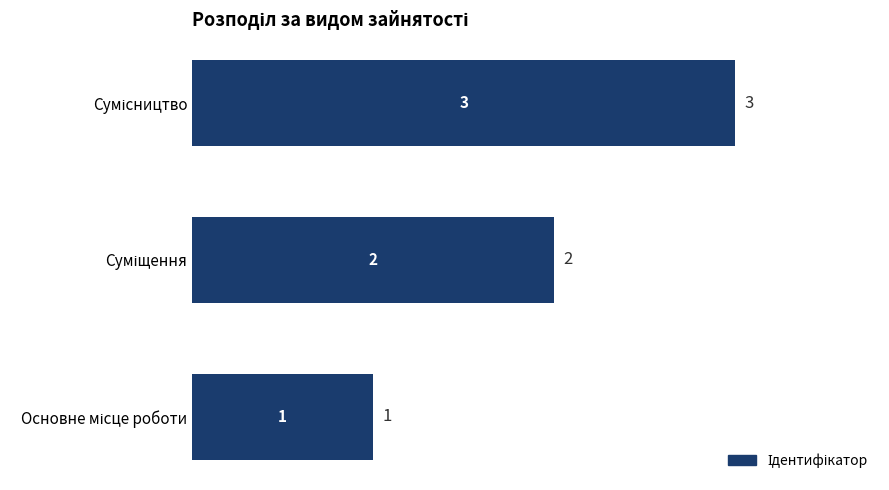

What is the sum of all values?

6